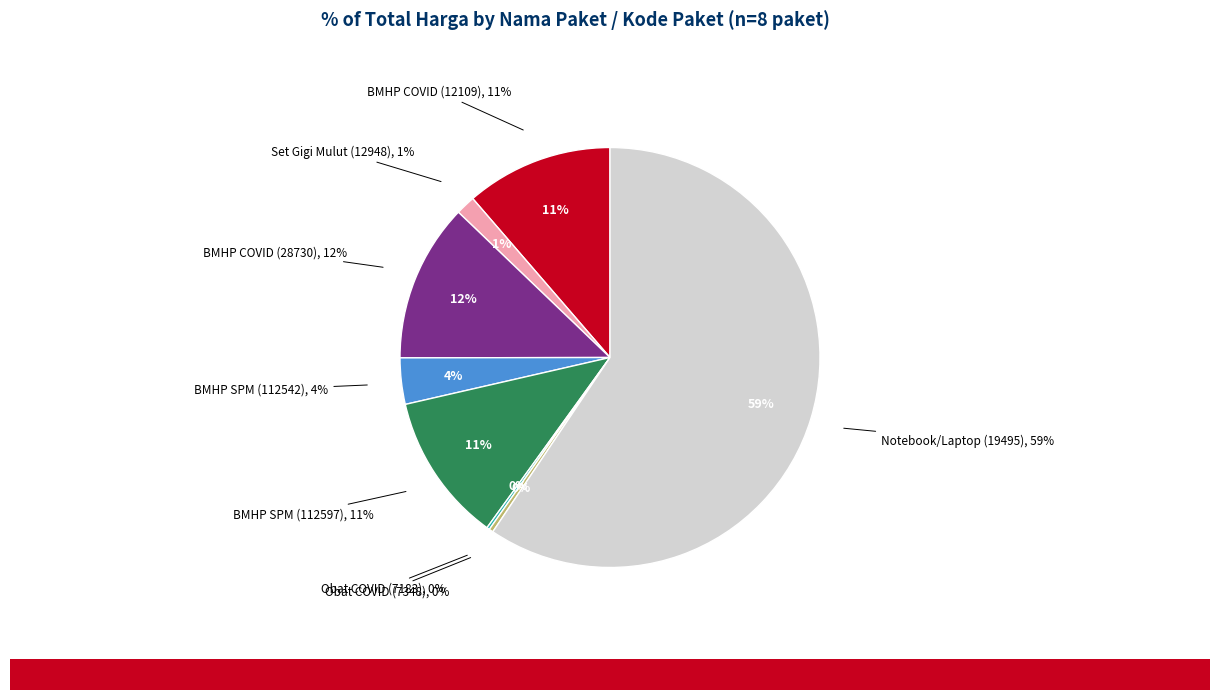

How many slices are in this pie chart?

8